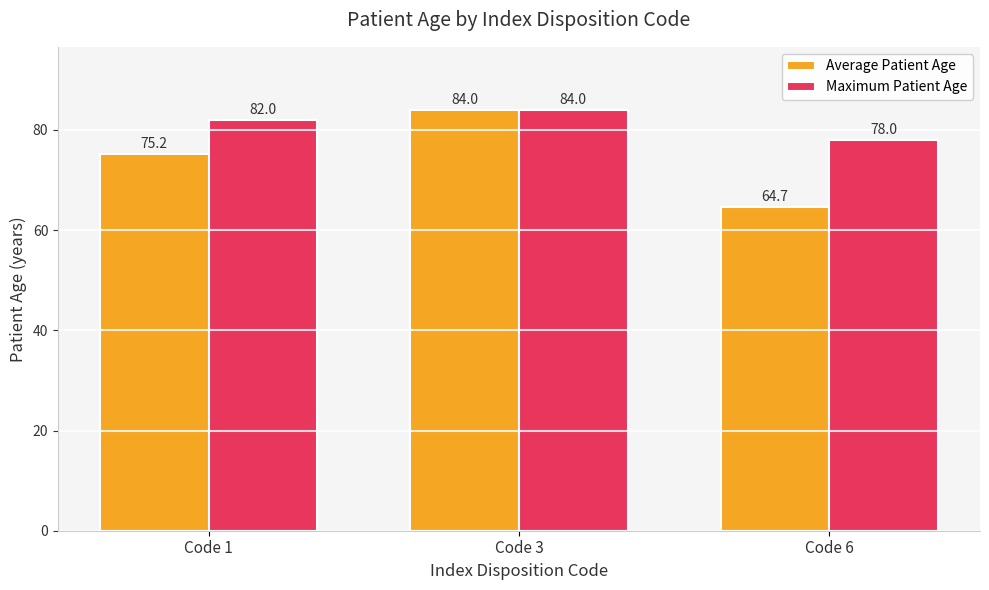

What is the smallest value displayed?

64.7